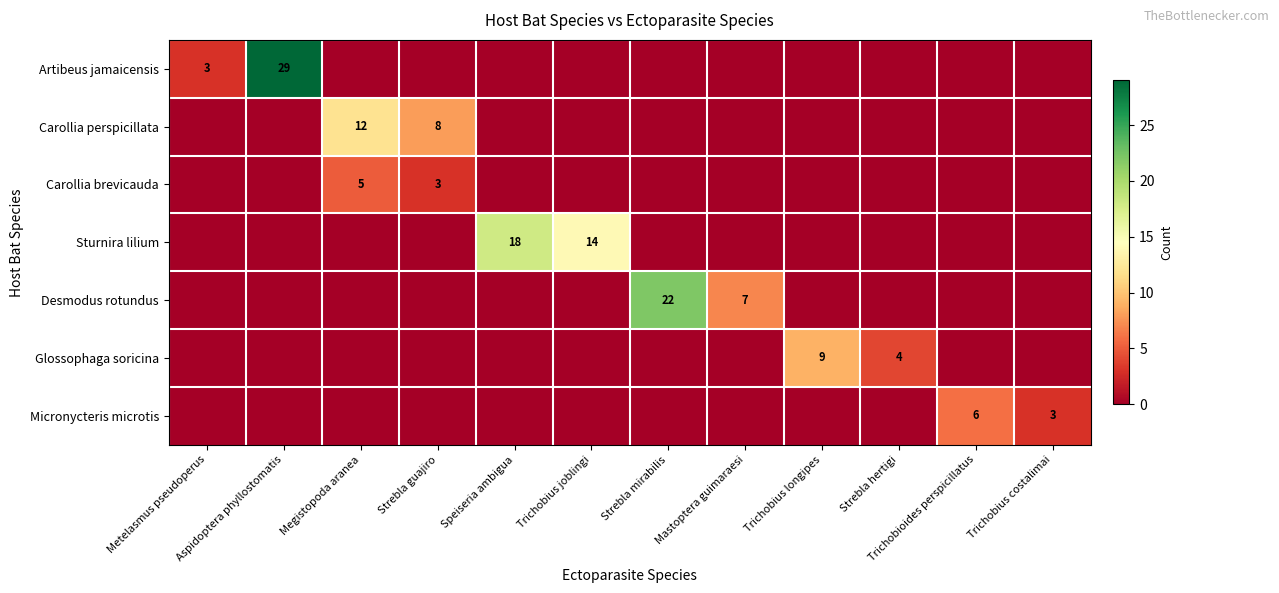

Rank the categories by Micronycteris microtis value from lowest to highest.

Metelasmus pseudoperus, Aspidoptera phyllostomatis, Megistopoda aranea, Strebla guajiro, Speiseria ambigua, Trichobius joblingi, Strebla mirabilis, Mastoptera guimaraesi, Trichobius longipes, Strebla hertigi, Trichobius costalimai, Trichobioides perspicillatus